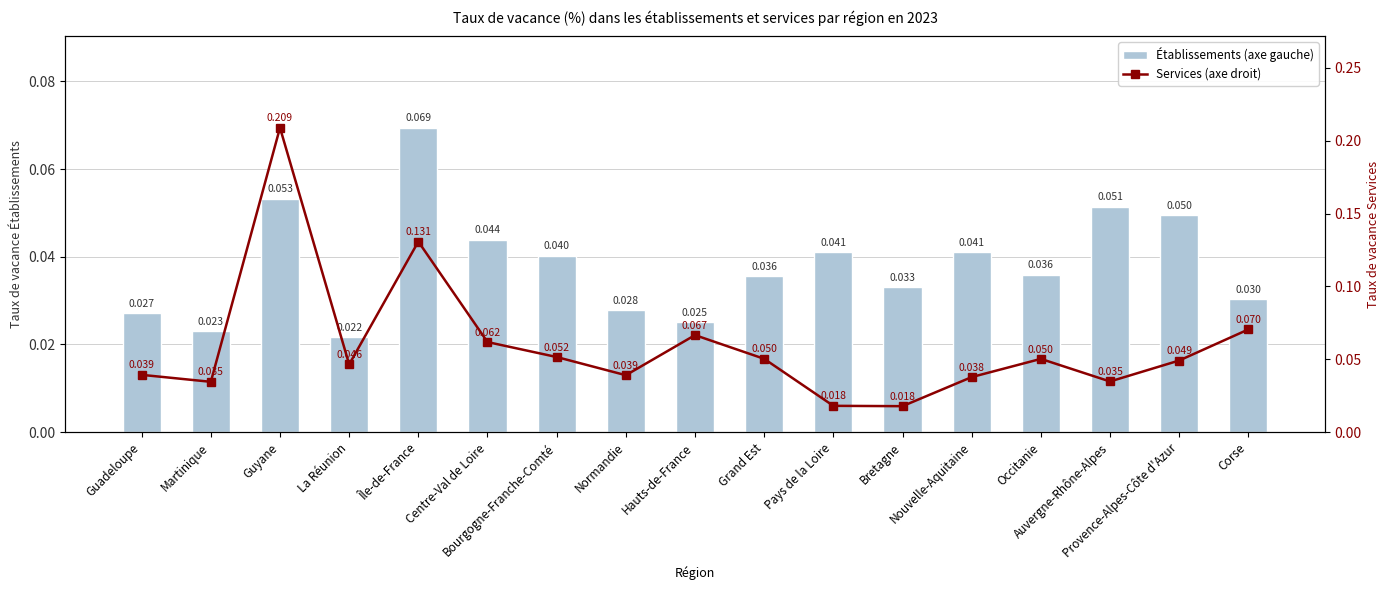

What is the label of the 9th bar from the right?

Hauts-de-France